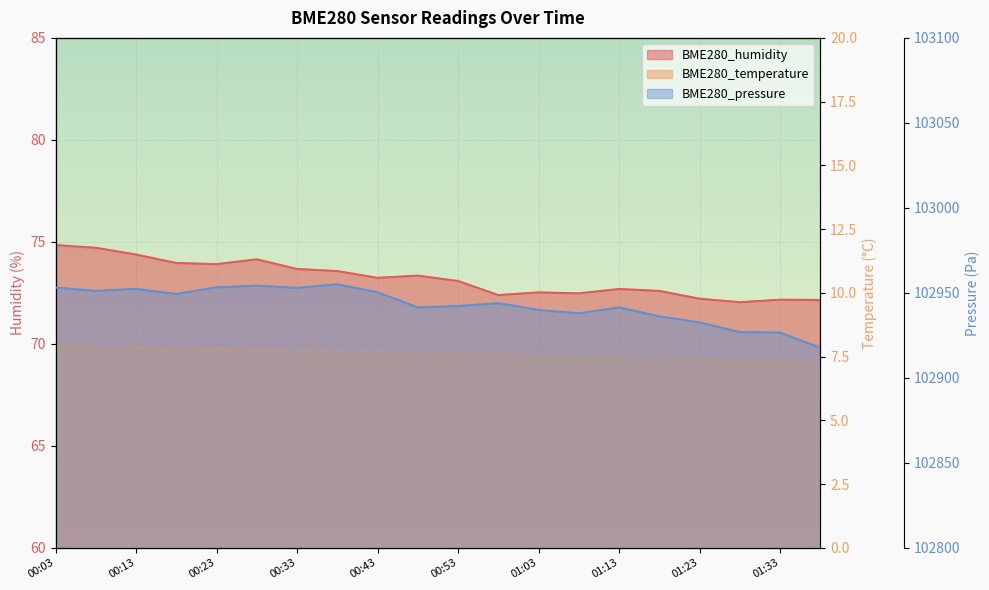

What is the label of the 12th point from the left?

00:58